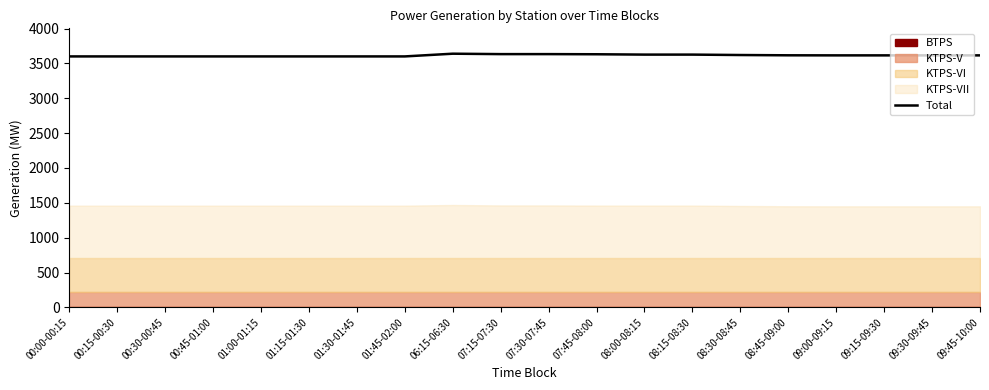

Which has a higher value, 01:15-01:30 or 07:45-08:00?

07:45-08:00